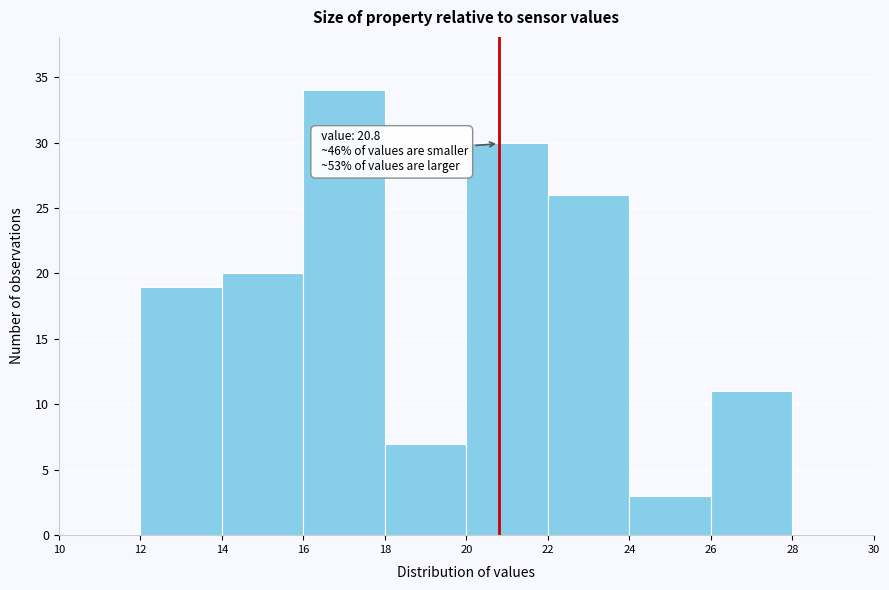

Which range on the x-axis has the tallest bar?

16 to 18